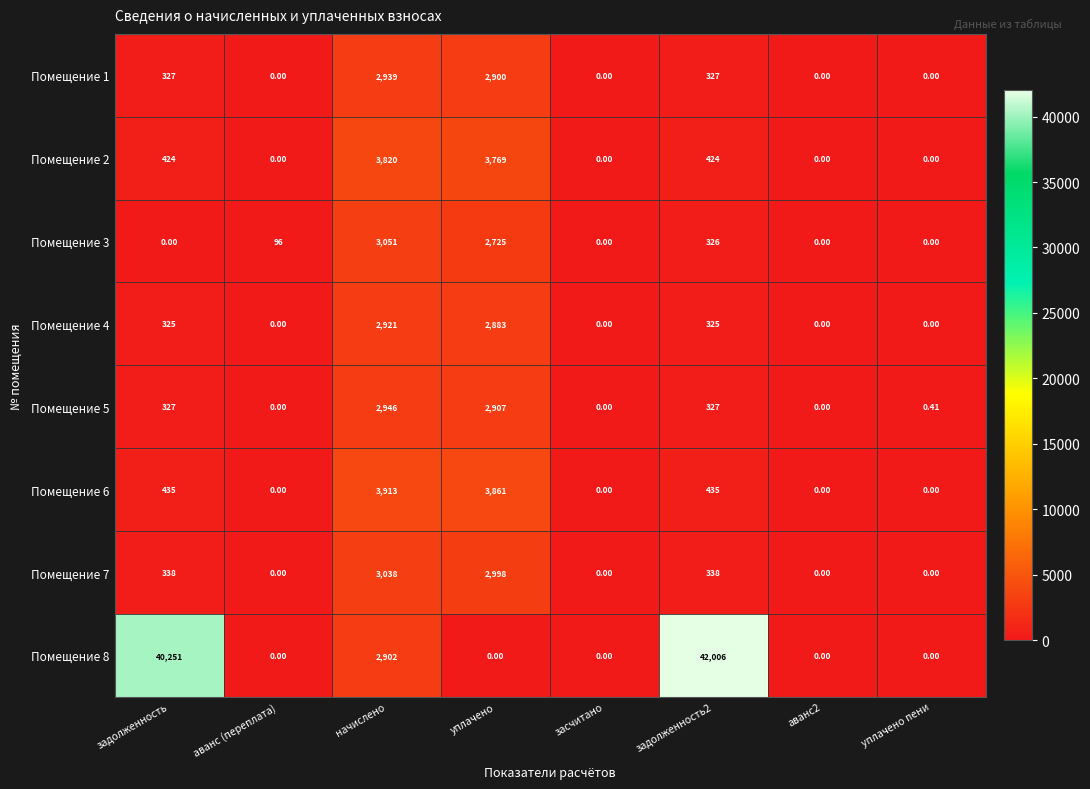

At which label does Помещение 2 reach its peak?

начислено